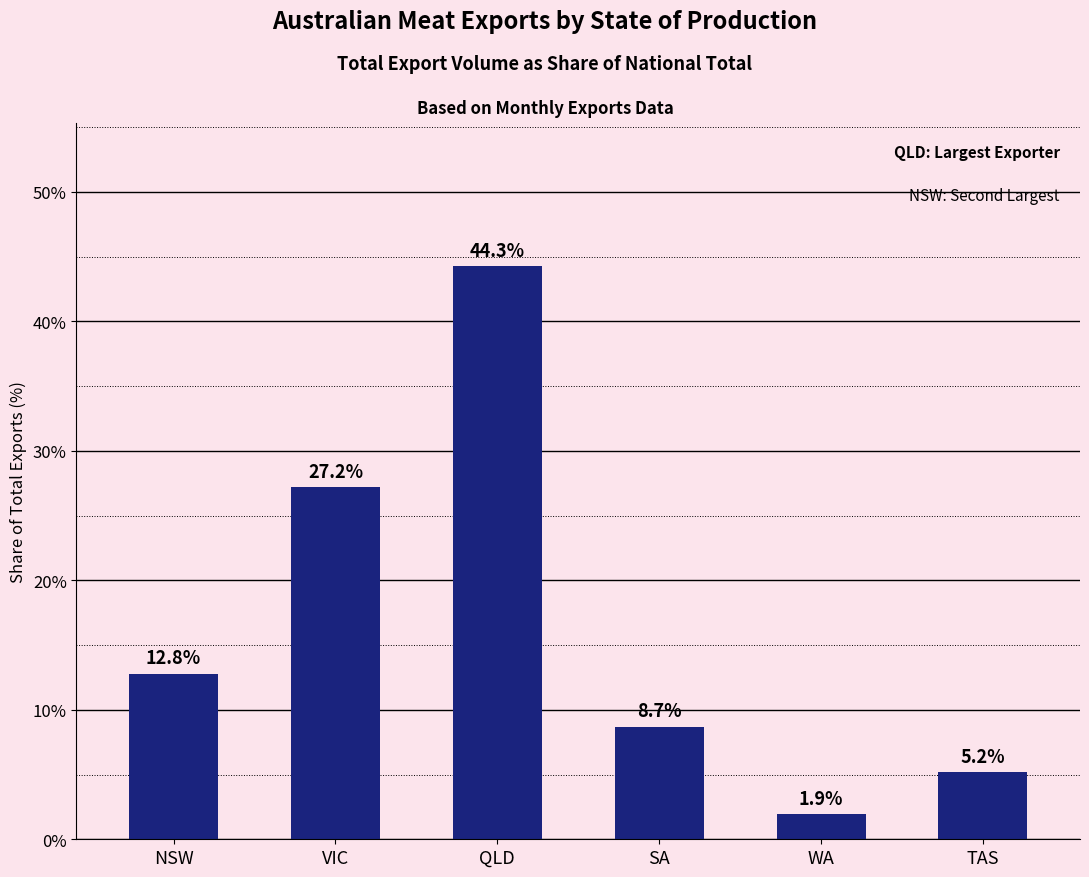

Reading left to right, what are all the values shown in this chart?

12.8	27.2	44.3	8.7	1.9	5.2